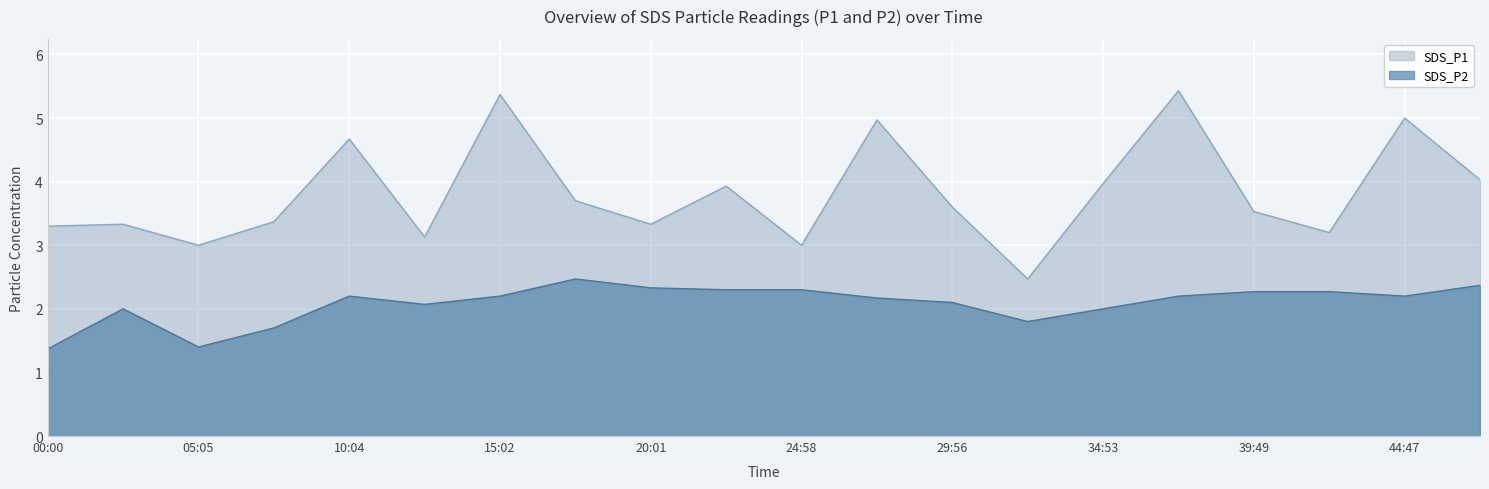

Which series has the largest total across all categories?

SDS_P1